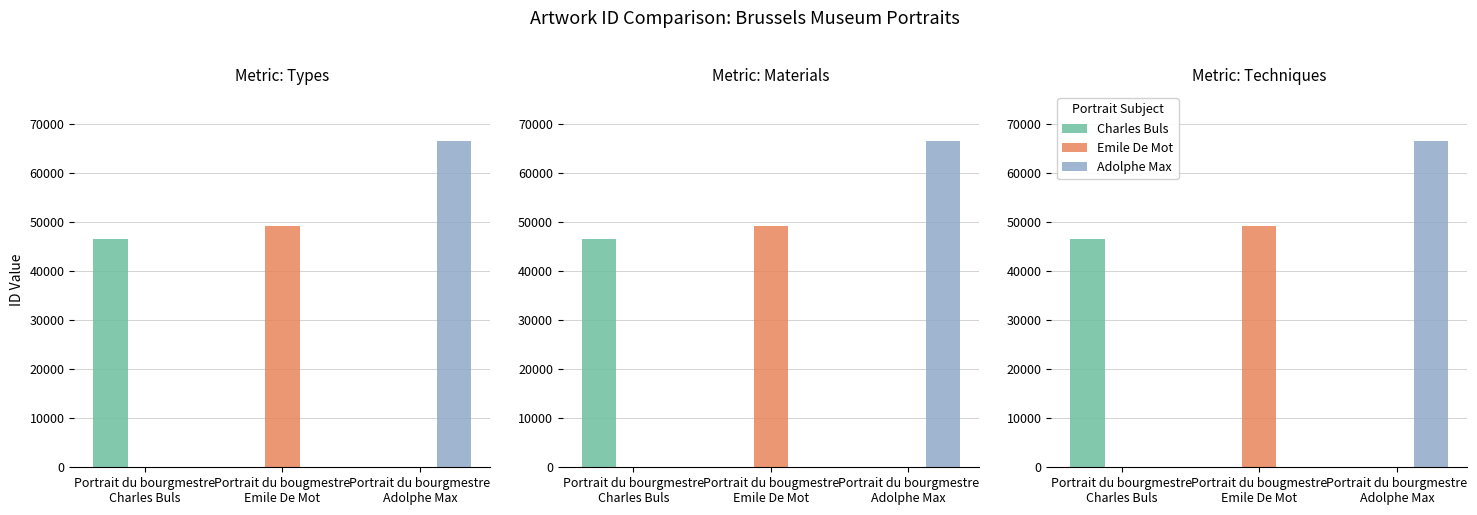

At Portrait du bourgmestre
Charles Buls, list the series in order from smallest to largest.

Emile De Mot, Adolphe Max, Charles Buls